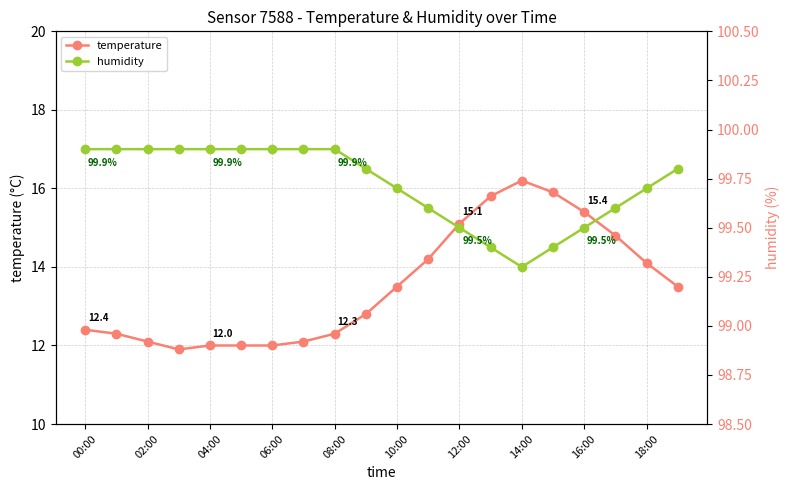

Reading left to right, transcribe all the data shown in this chart.

temperature: 12.4	12.3	12.1	11.9	12.0	12.0	12.0	12.1	12.3	12.8	13.5	14.2	15.1	15.8	16.2	15.9	15.4	14.8	14.1	13.5
humidity: 99.9	99.9	99.9	99.9	99.9	99.9	99.9	99.9	99.9	99.8	99.7	99.6	99.5	99.4	99.3	99.4	99.5	99.6	99.7	99.8